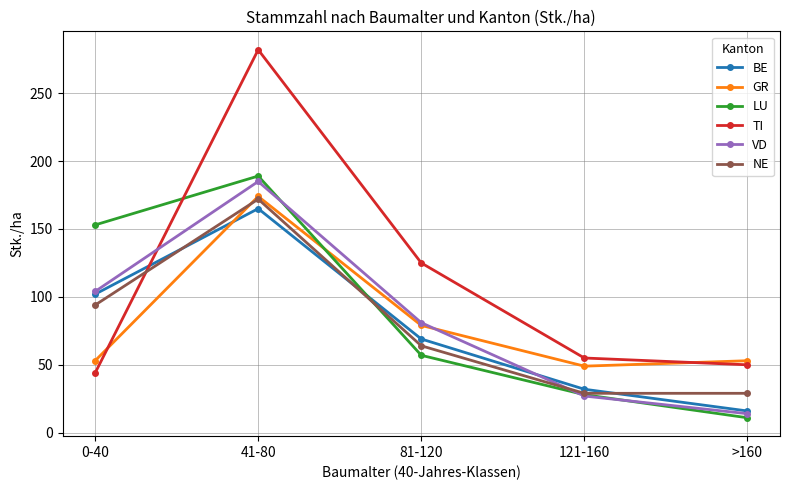

At which category does the chart reach its minimum across all series?

>160